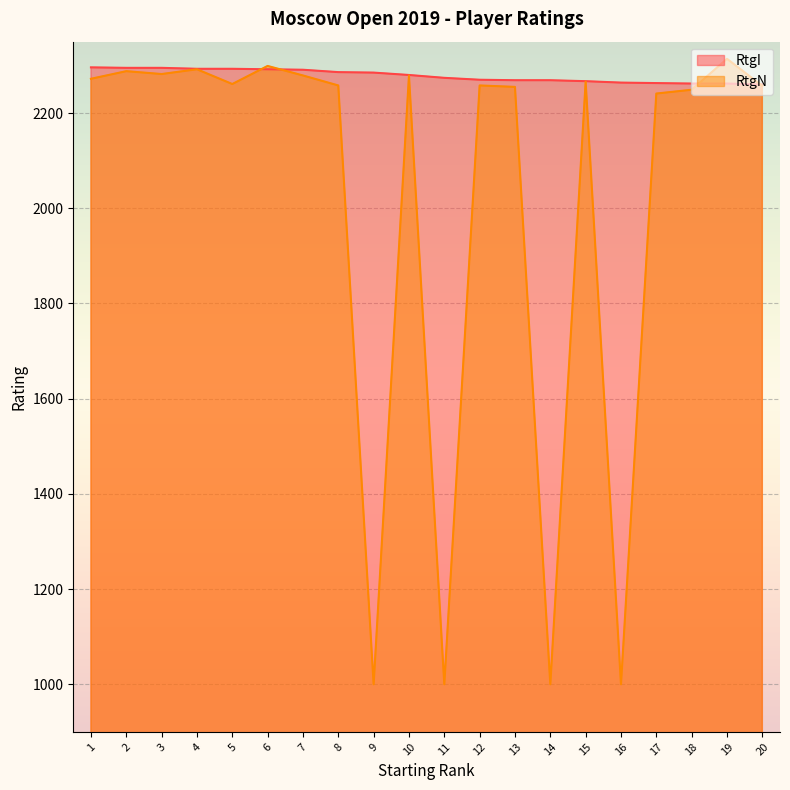

Is the value of RtgN at 18 greater than the value of RtgI at 14?

No